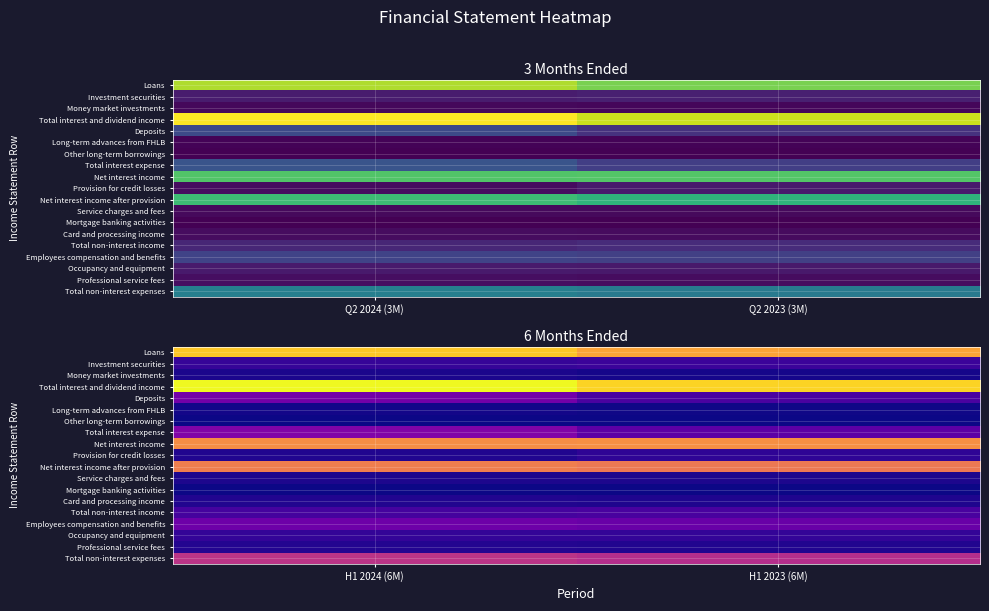

Which series has the largest total across all categories?

Total interest and dividend income